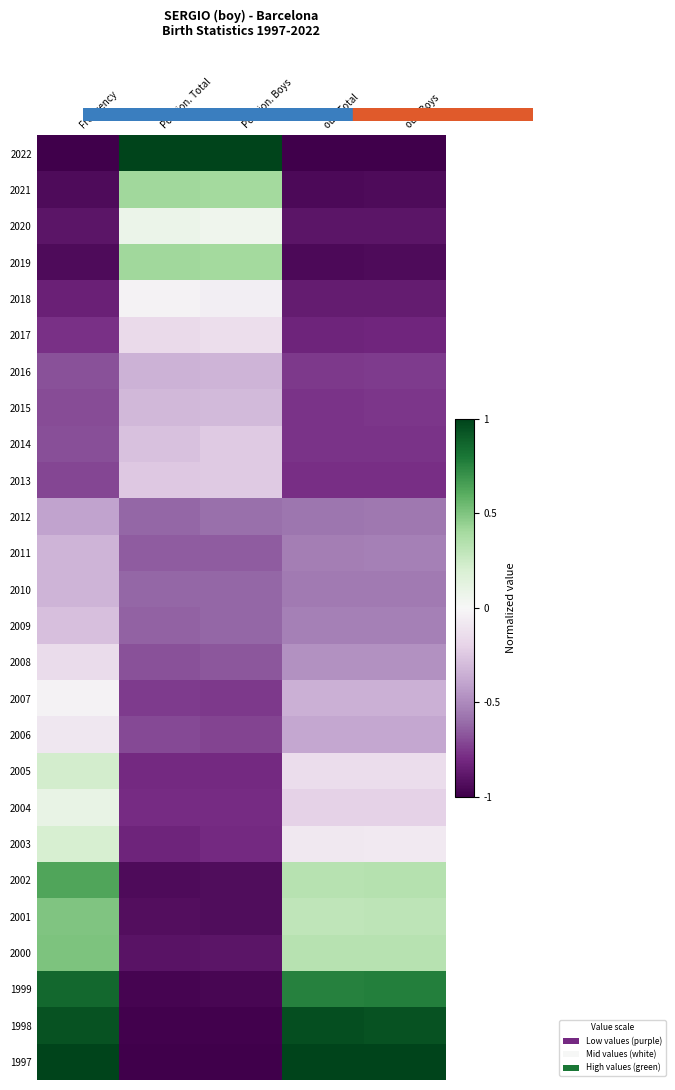

List the series in order of their peak value, highest first.

2022, 1997, 1998, 1999, 2002, 2000, 2001, 2021, 2019, 2005, 2003, 2004, 2020, 2007, 2018, 2006, 2017, 2008, 2014, 2013, 2009, 2015, 2016, 2011, 2010, 2012